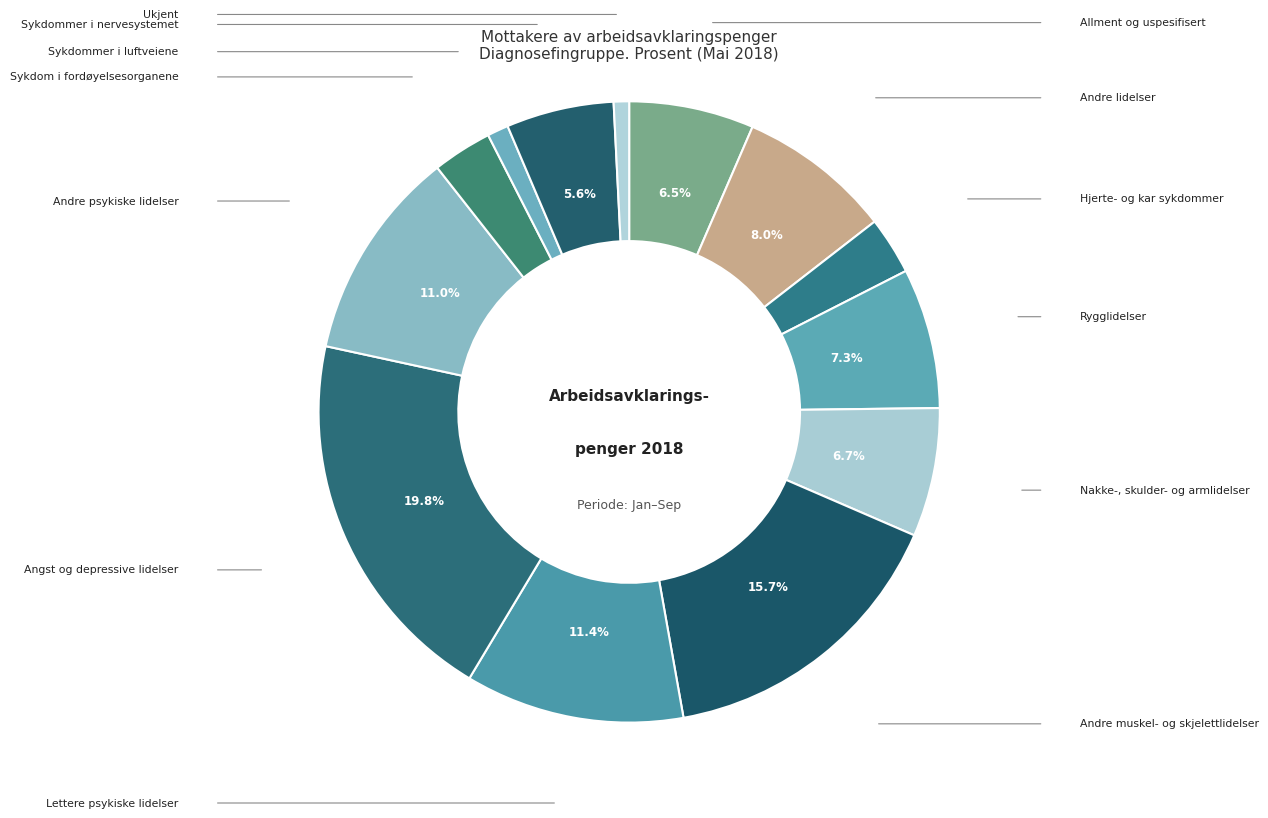

How many segments does this pie chart have?

13